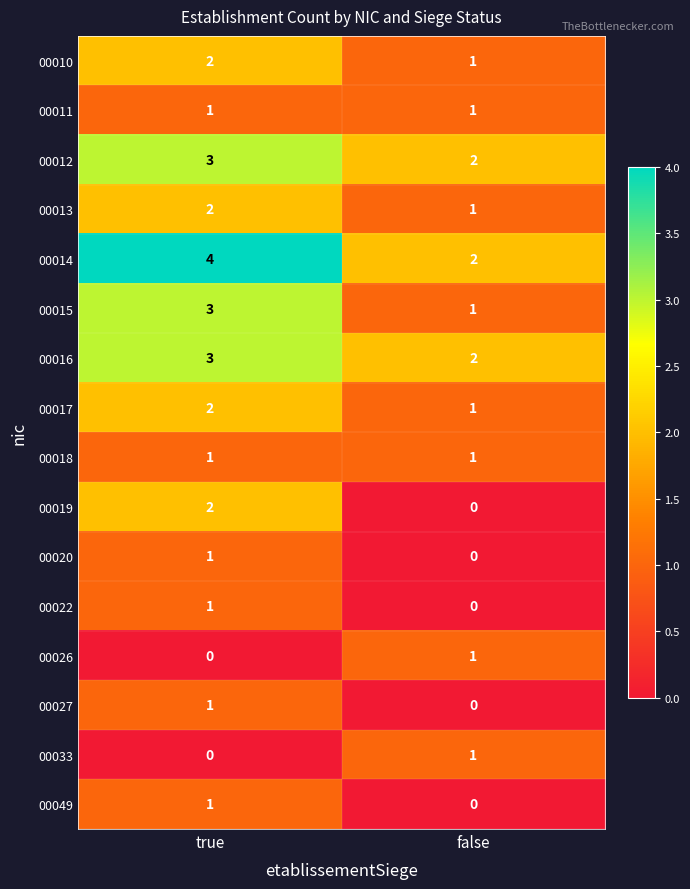

At which label is 00016 closest to 2?

false